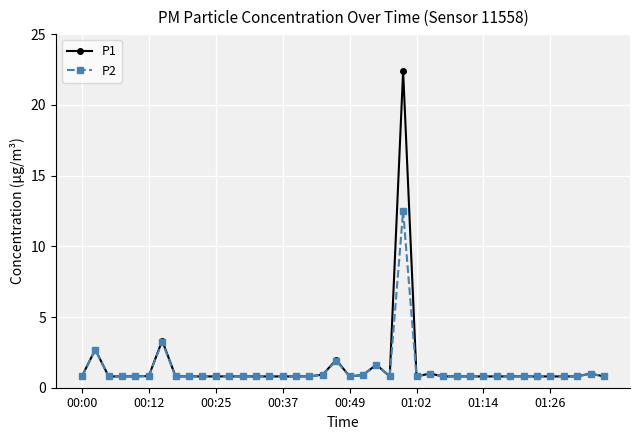

Rank the series by their maximum value, from lowest to highest.

P2, P1